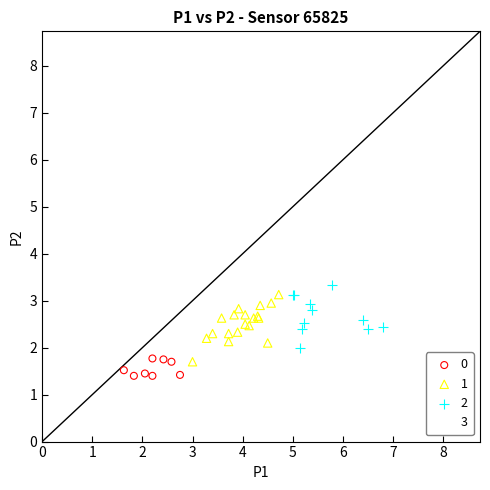

Which series has the largest Y range (max minus min)?

3